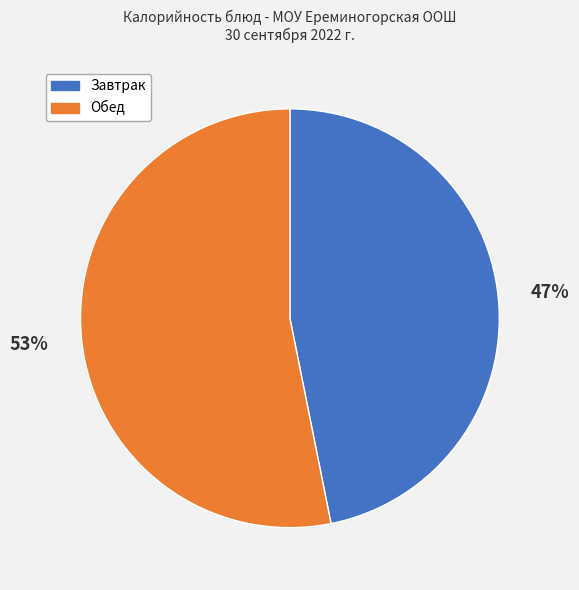

What percentage is the Завтрак slice, to the nearest percent?

47%